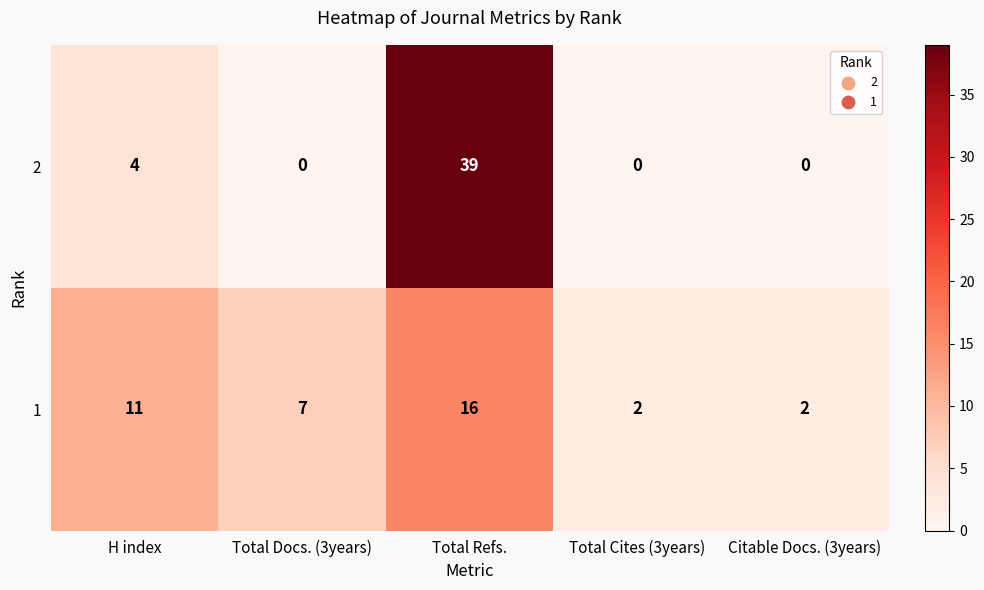

What is the sum of the 2 values at Total Cites (3years) and H index?

4